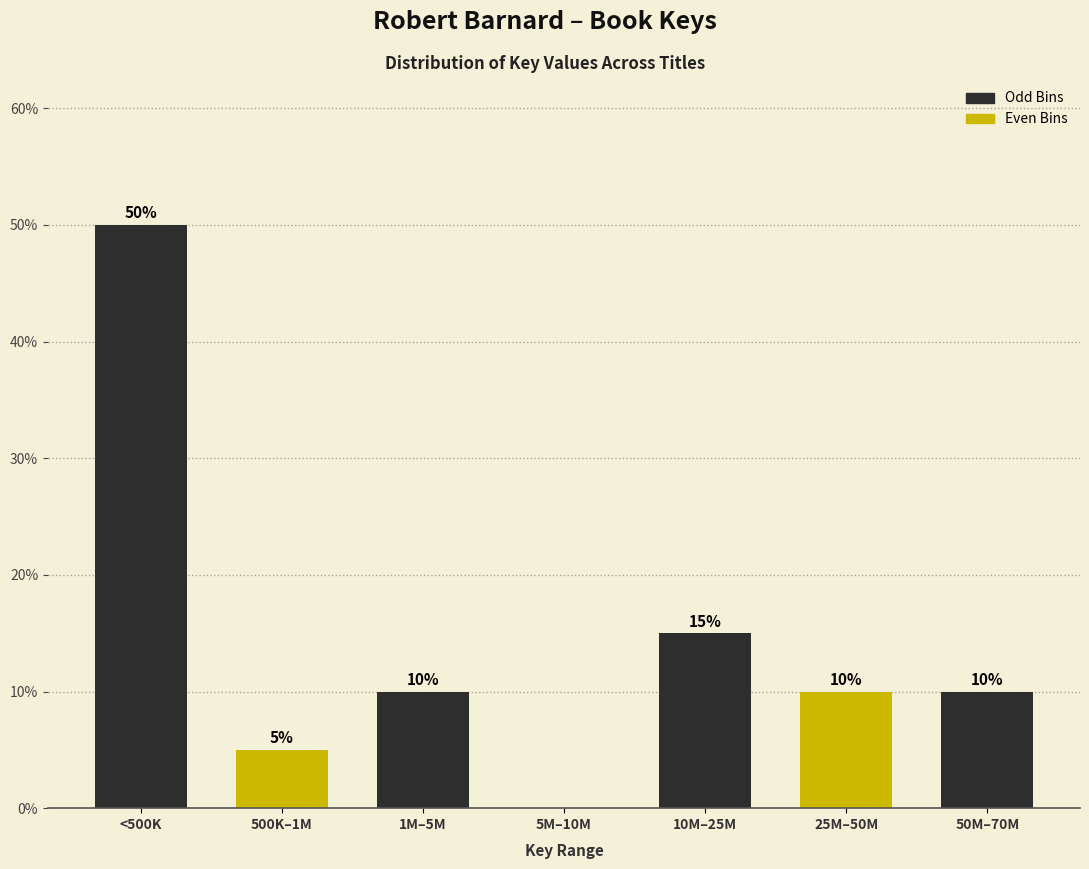

Reading left to right, list all the values displayed in this chart.

<500K=50	500K–1M=5	1M–5M=10	5M–10M=0	10M–25M=15	25M–50M=10	50M–70M=10